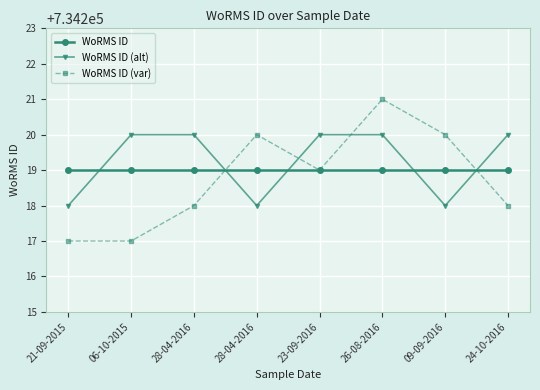

What is the average value of the WoRMS ID (var) series?

734219